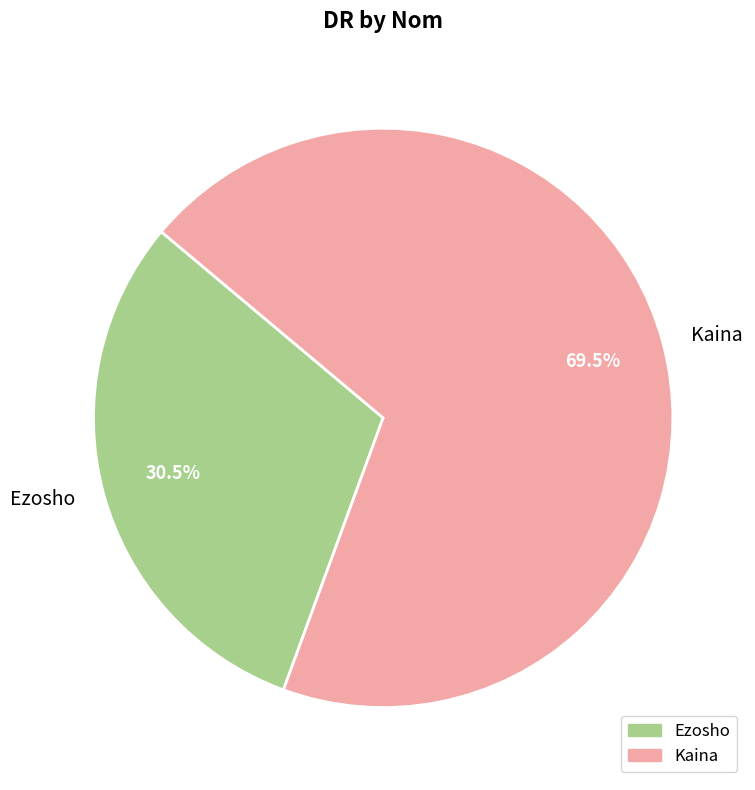

To the nearest percent, what is the difference between the Kaina and Ezosho slice percentages?

39%